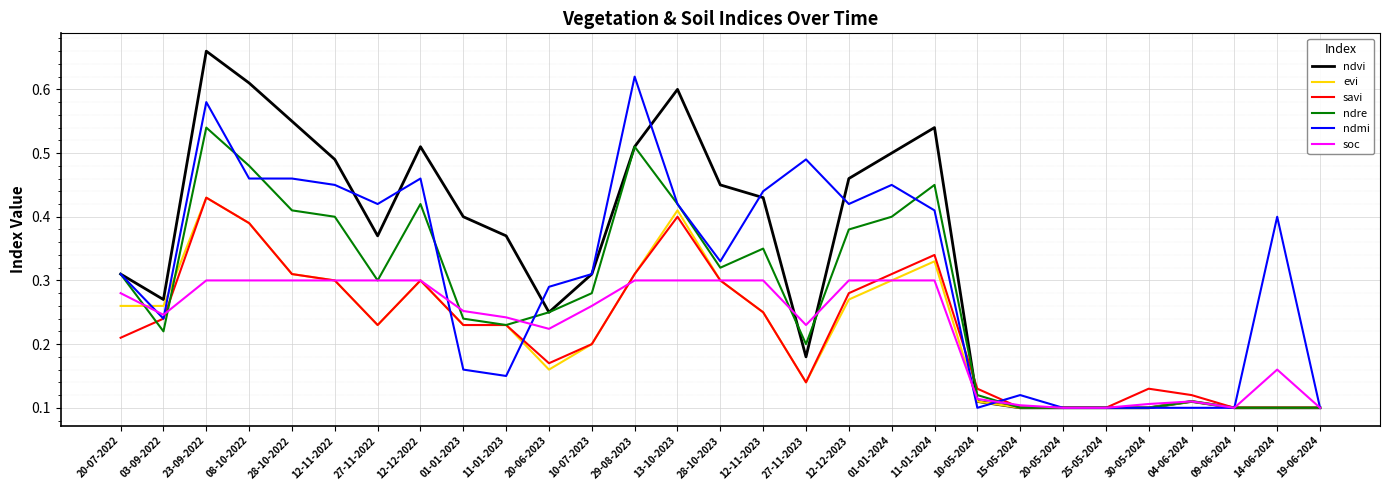

Is the value of evi at 20-07-2022 greater than the value of ndvi at 23-09-2022?

No